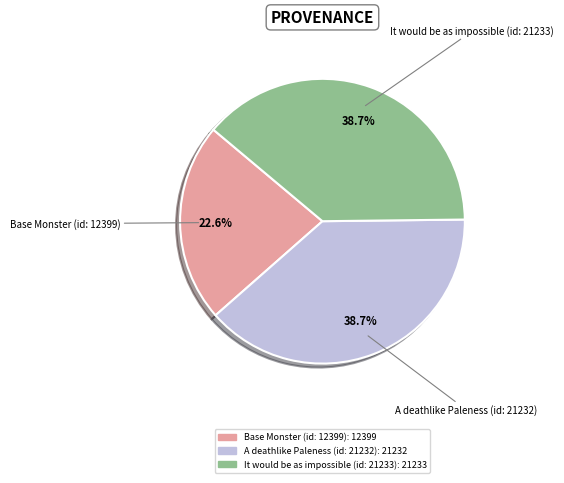

Count the number of slices in the pie.

3